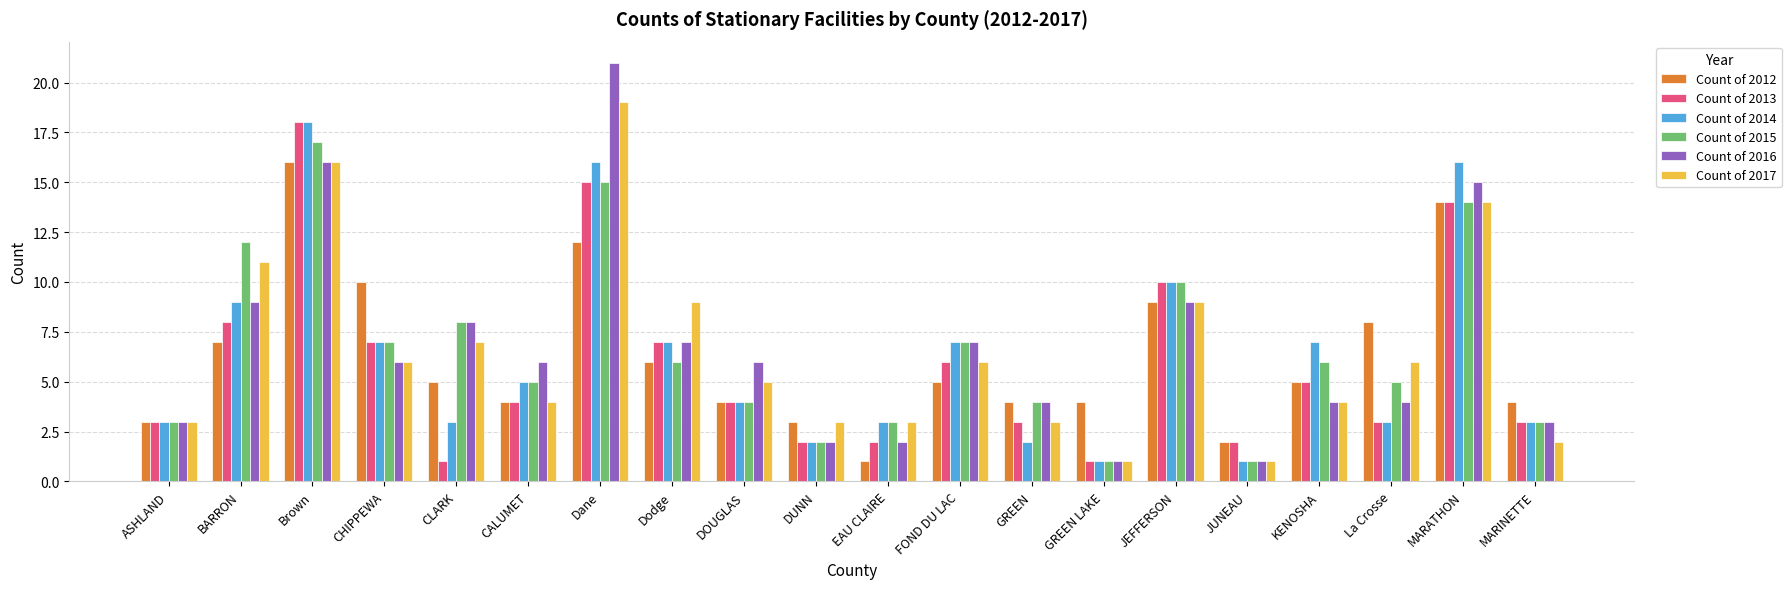

What position from the right is BARRON?

19